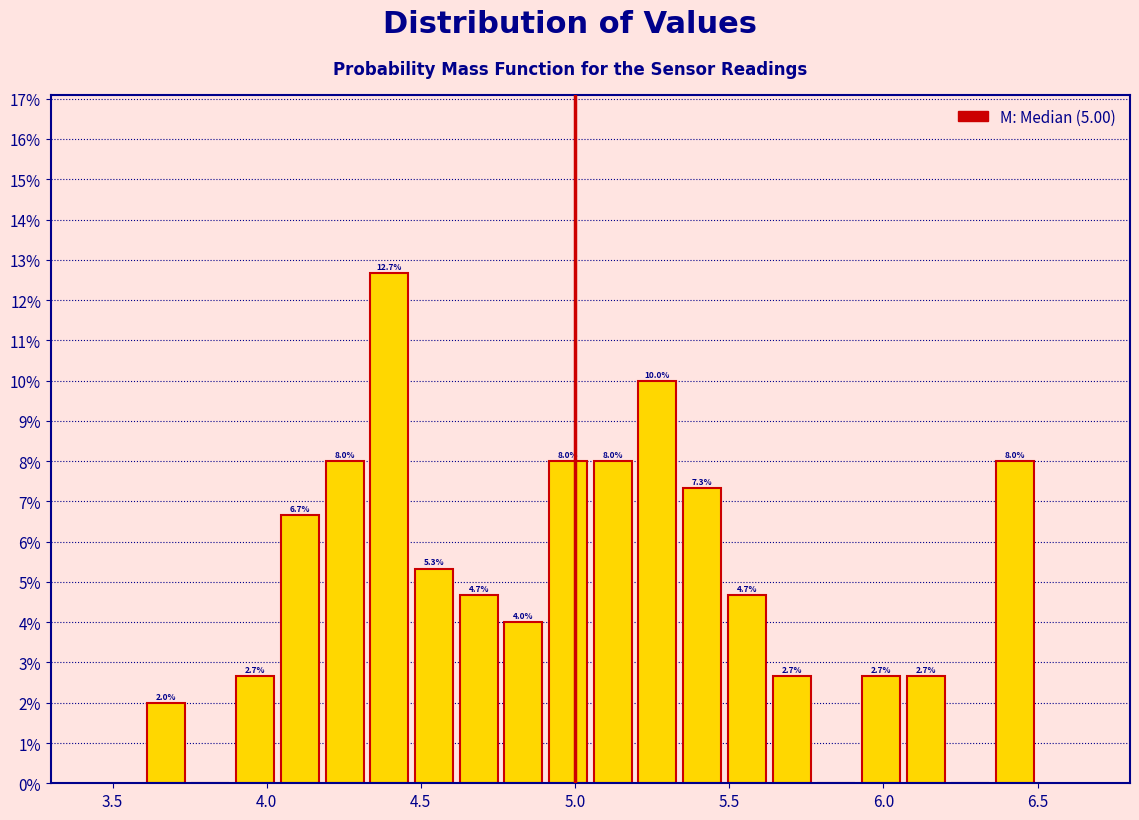

Read against the x-axis, roughly where is the centre of the tallest bar?

4.40